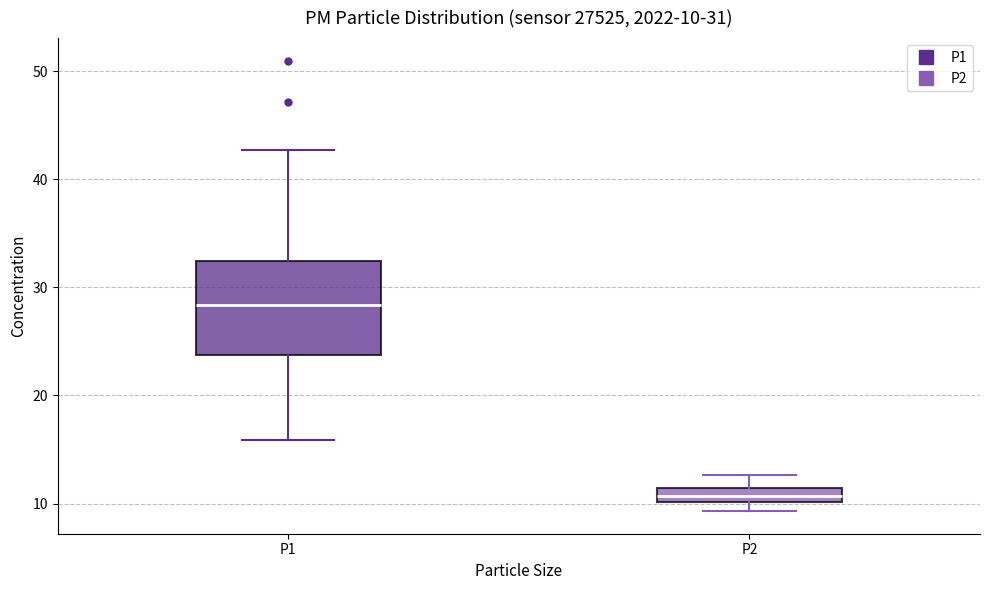

Which box's median line is the highest?

P1